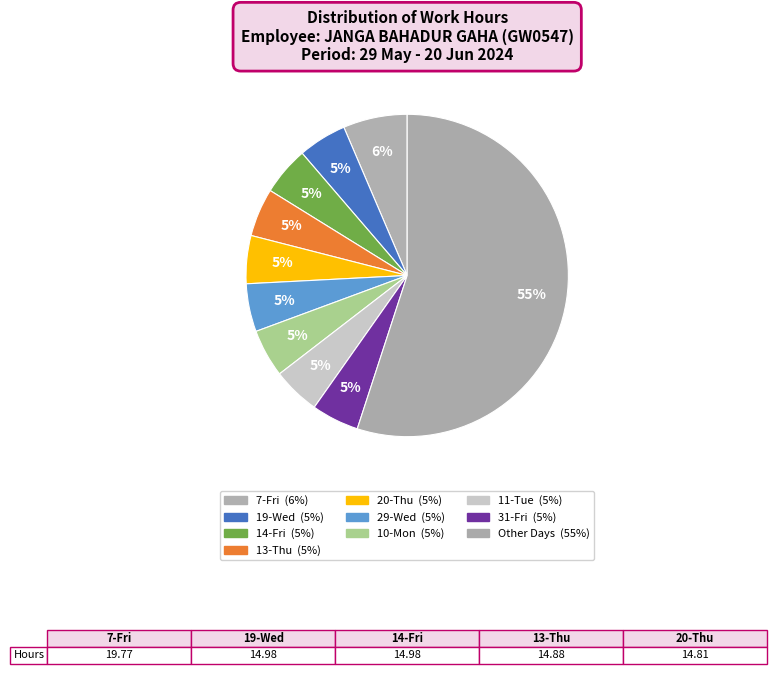

How many segments does this pie chart have?

10